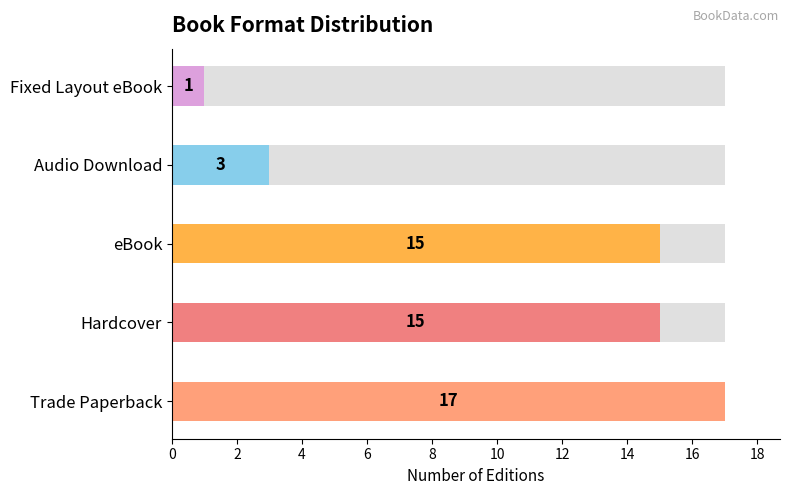

What is the ratio of the value at 2 to the value at 1?

1.0